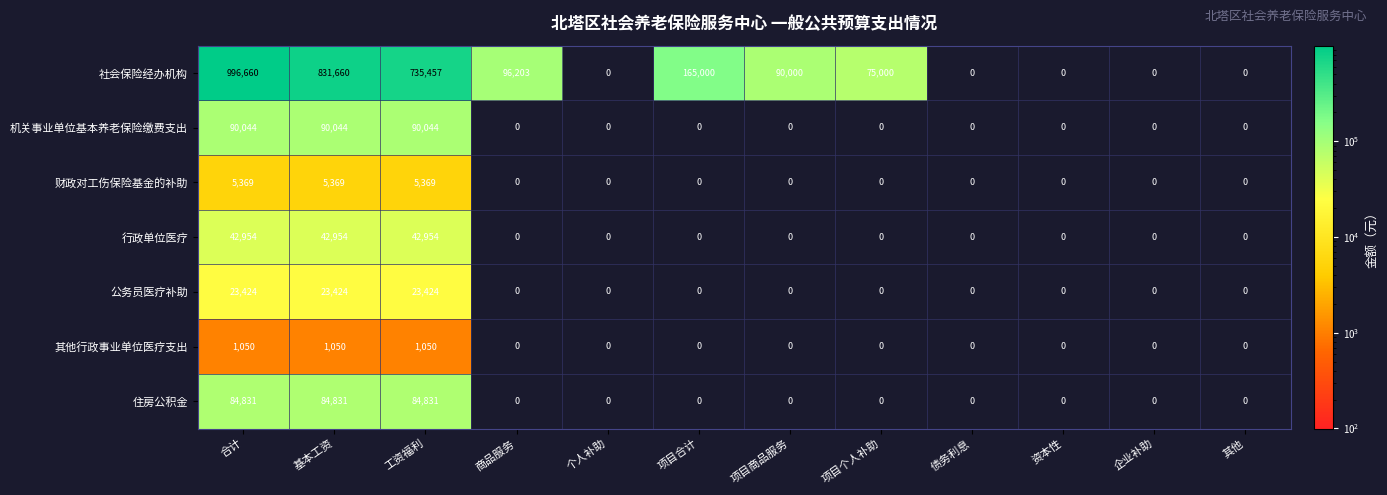

Rank the series by their maximum value, from highest to lowest.

社会保险经办机构, 机关事业单位基本养老保险缴费支出, 住房公积金, 行政单位医疗, 公务员医疗补助, 财政对工伤保险基金的补助, 其他行政事业单位医疗支出